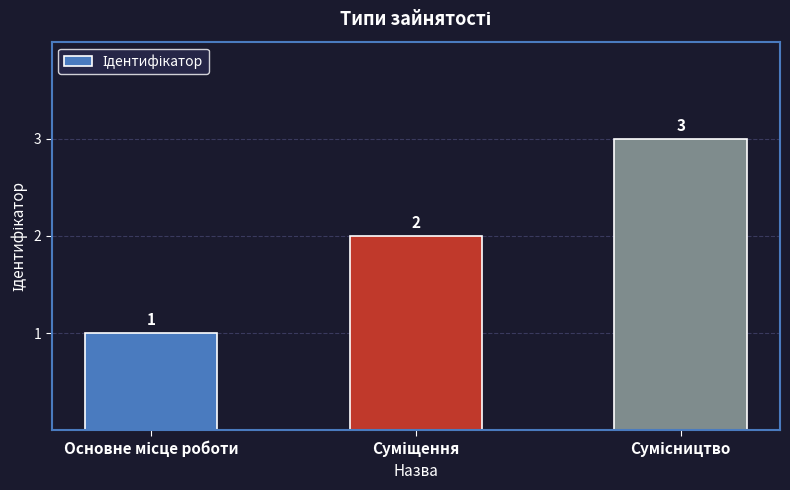

What is the difference between the maximum and second lowest values?

1